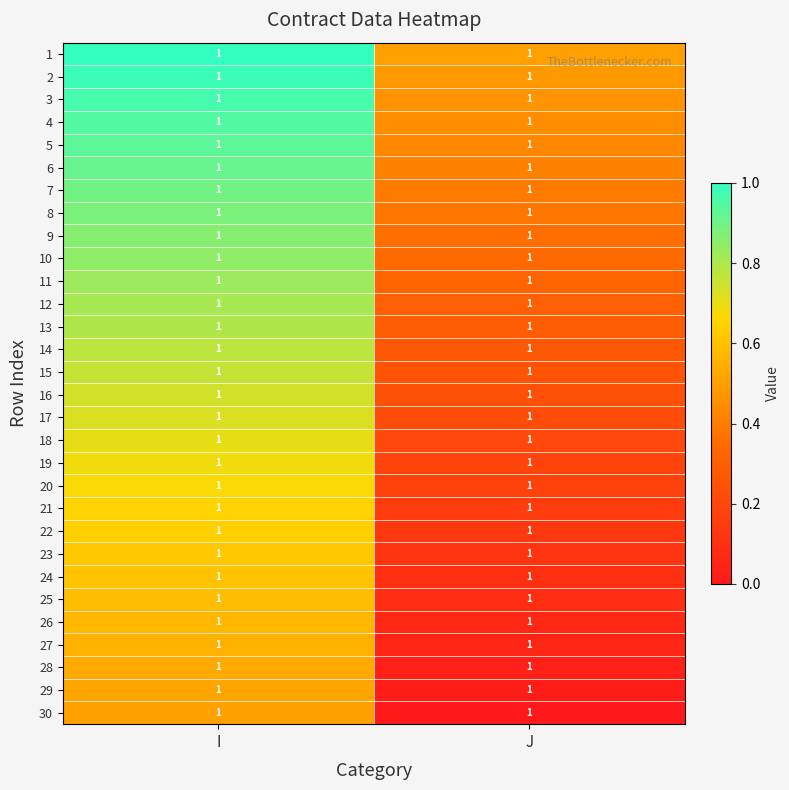

At which category is the sum across all series the highest?

I